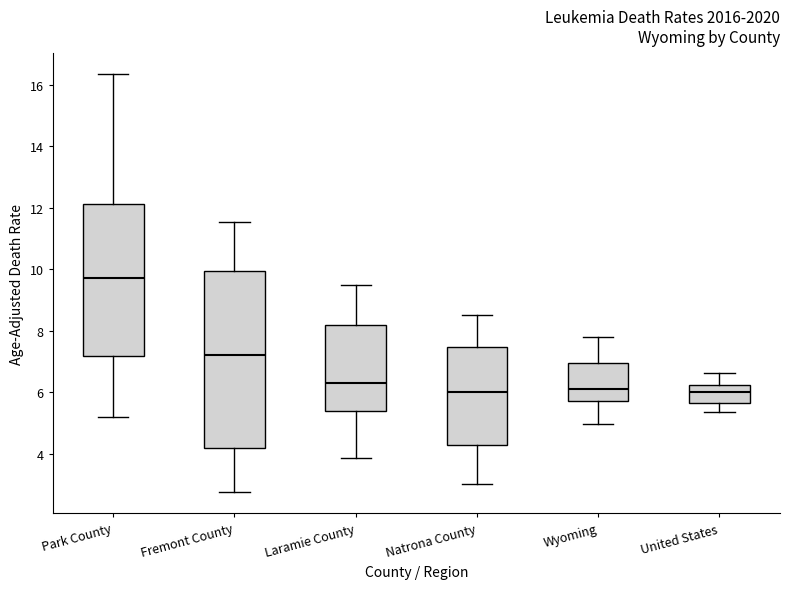

Which box is the tallest, from its lower edge to its upper edge?

Fremont County